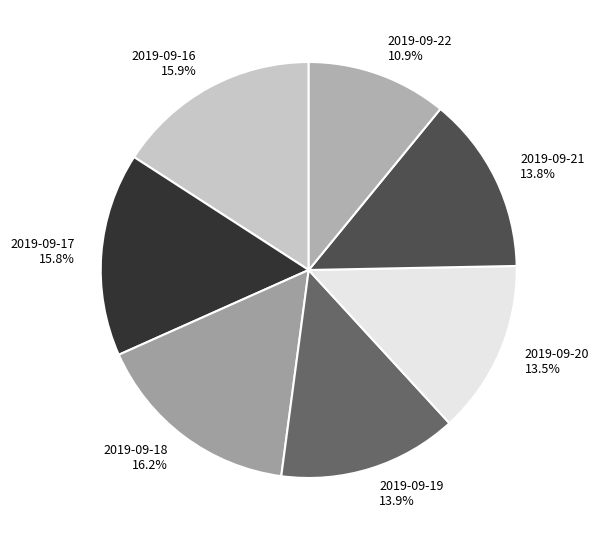

The 2019-09-18 slice represents 23% of the pie. True or false?

False